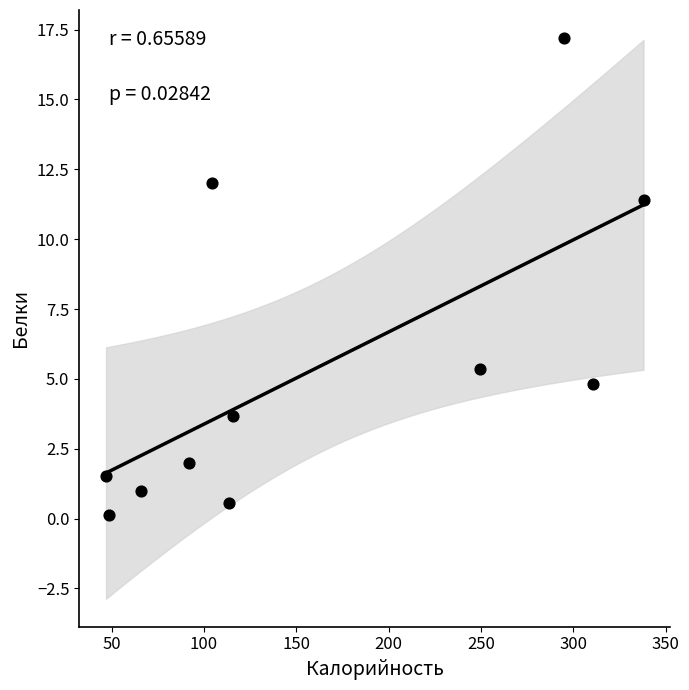

What is the average Y value?

5.4